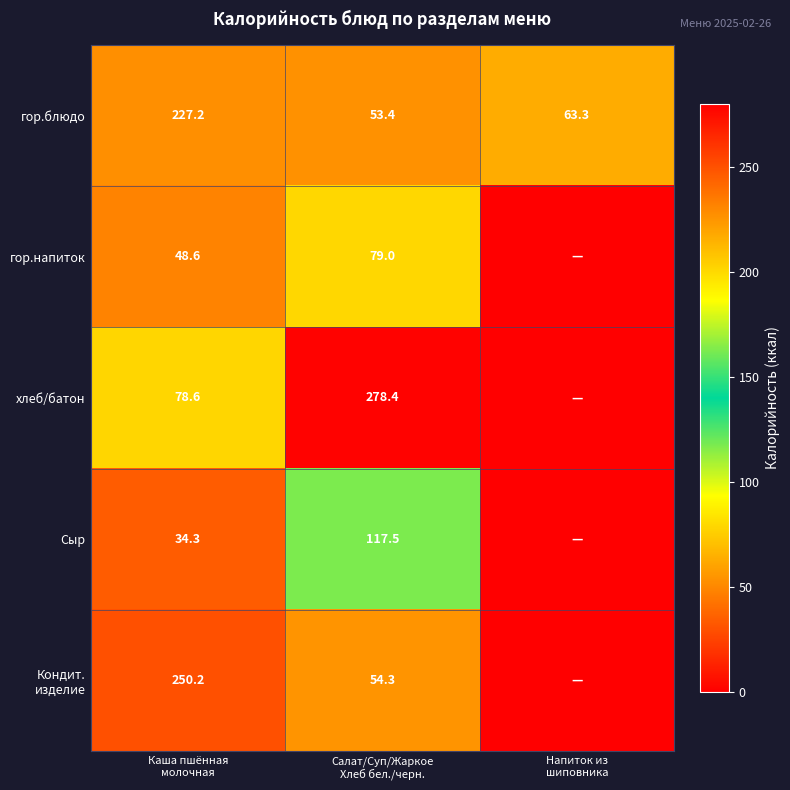

What is the average value of the гор.блюдо series?

114.6